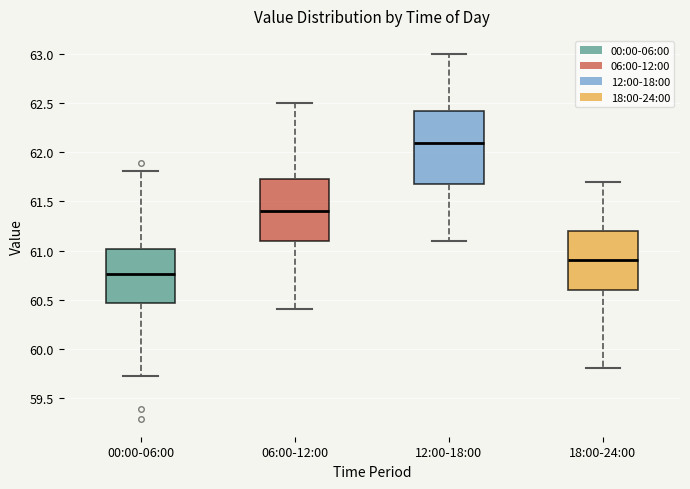

Reading left to right, transcribe this box plot: for each box, give where its median line is, the range the box spans, and where its two whiskers end, as read against the y-axis. The values are not printed on the chart, so give them approximately, as read against the axis.

00:00-06:00: median 60.75, box 60.45 to 61.00, whiskers 59.70 to 61.80
06:00-12:00: median 61.40, box 61.10 to 61.75, whiskers 60.40 to 62.50
12:00-18:00: median 62.10, box 61.70 to 62.45, whiskers 61.10 to 63.00
18:00-24:00: median 60.90, box 60.60 to 61.20, whiskers 59.80 to 61.70